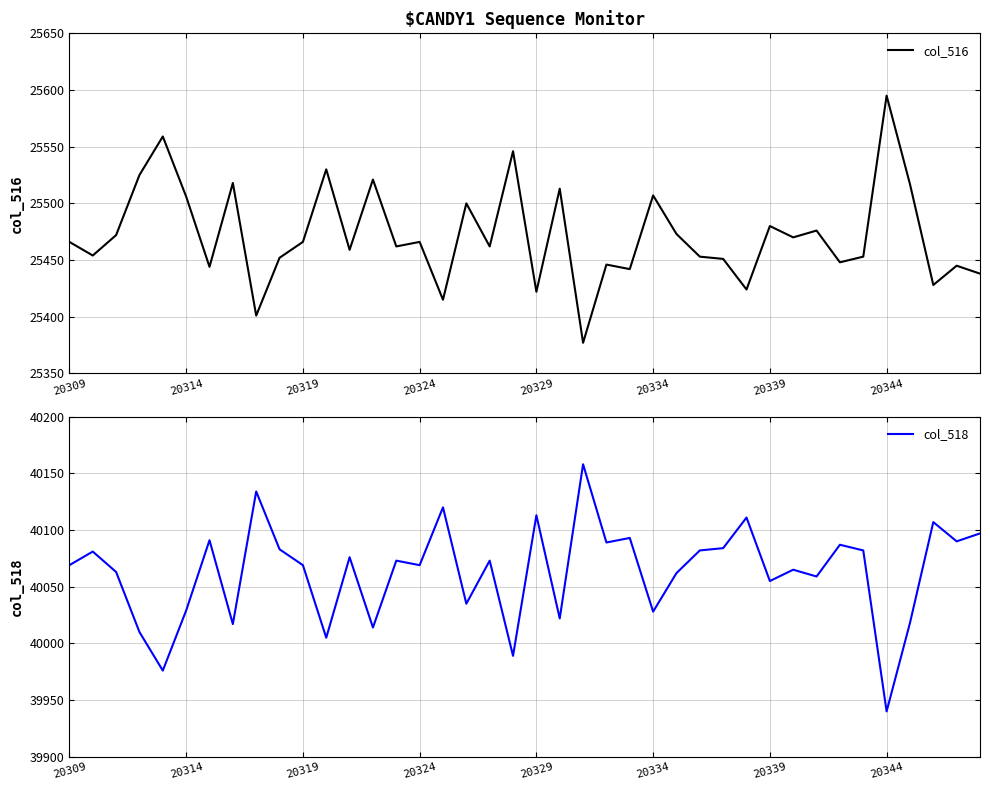

List the series in order of their peak value, highest first.

col_518, col_516